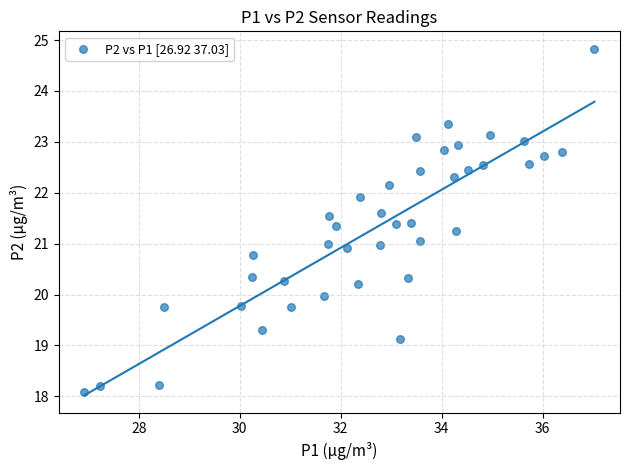

What is the range of X values (max minus min)?

10.1